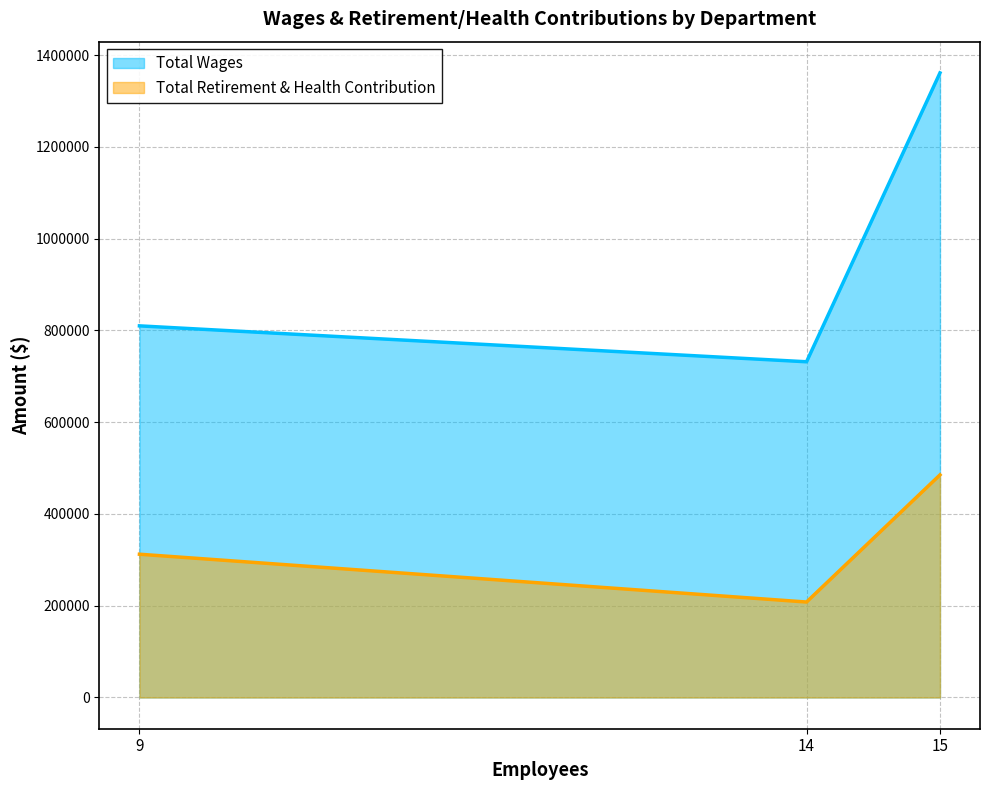

Reading left to right, list all the values displayed in this chart.

Total Wages: 9=809922	14=731651	15=1361232
Total Retirement & Health Contribution: 9=312243	14=208077	15=485159